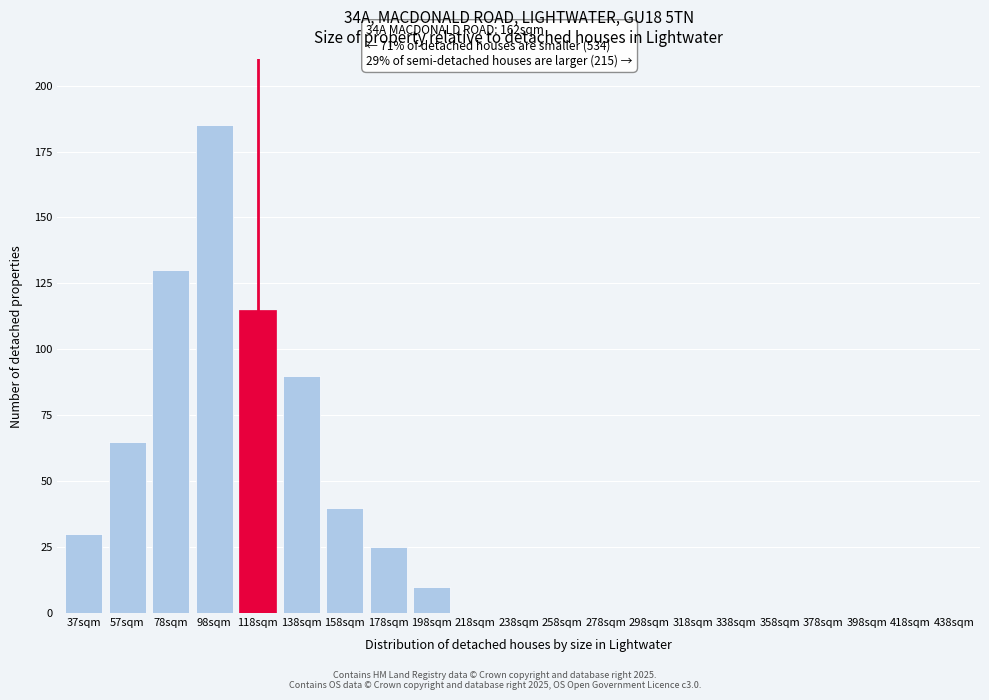

Reading left to right, extract all data points from this chart.

37sqm=30	57sqm=65	78sqm=130	98sqm=185	118sqm=115	138sqm=90	158sqm=40	178sqm=25	198sqm=10	218sqm=0	238sqm=0	258sqm=0	278sqm=0	298sqm=0	318sqm=0	338sqm=0	358sqm=0	378sqm=0	398sqm=0	418sqm=0	438sqm=0